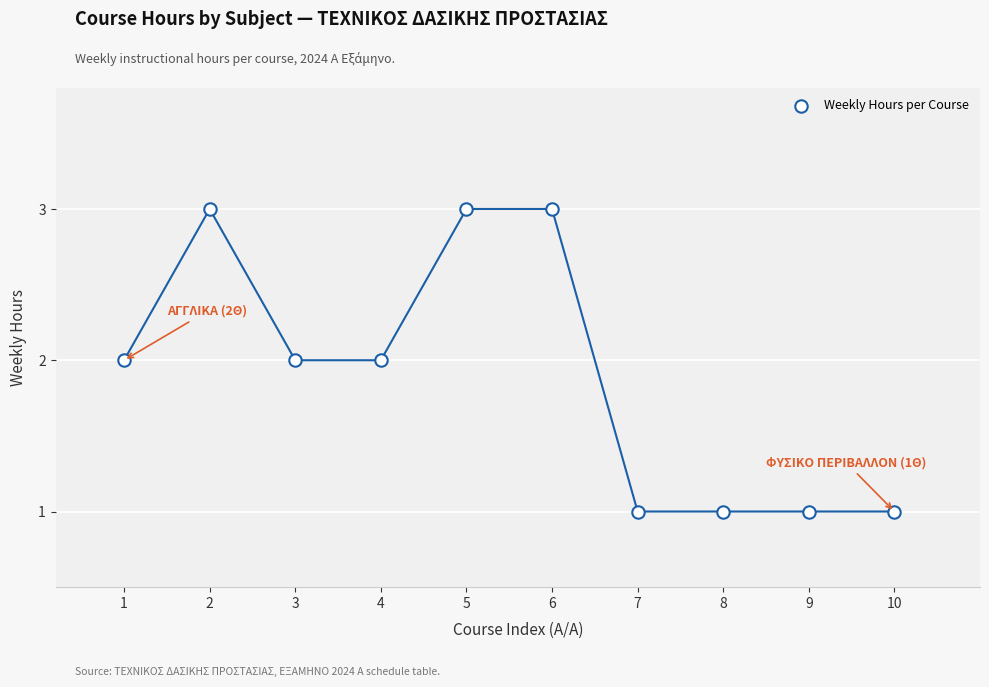

What is the average X value?

6